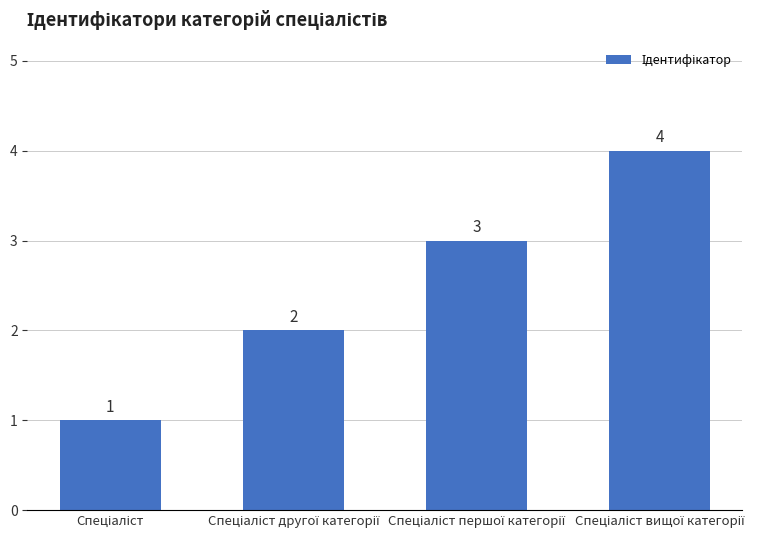

Reading right to left, extract all data points from this chart.

4	3	2	1